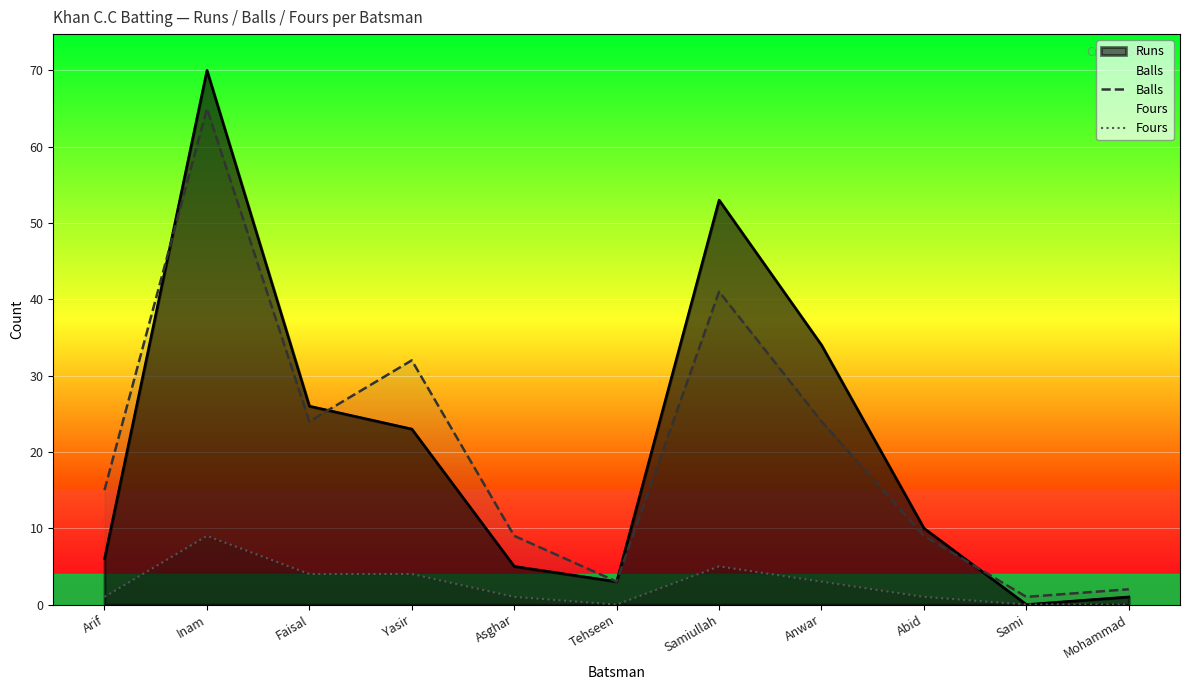

What is the label of the 4th point from the left?

Yasir